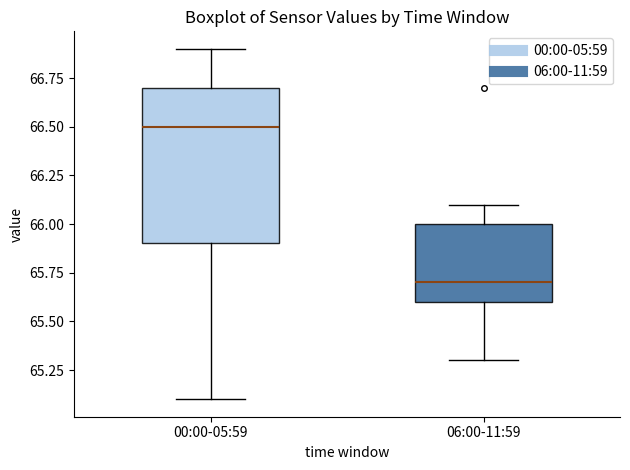

Which box has the lowest median line?

06:00-11:59